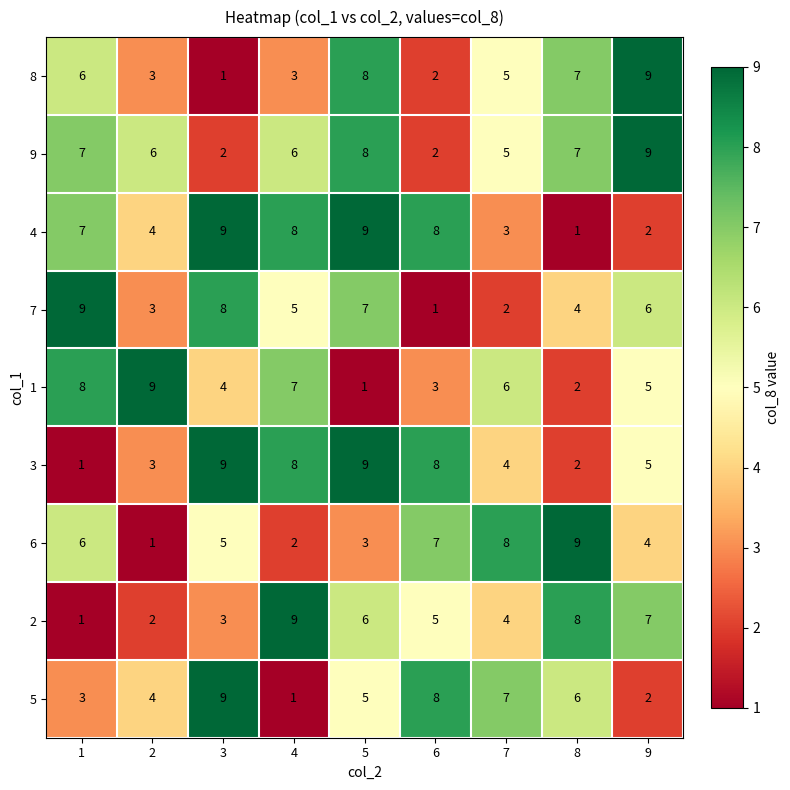

Which series changed the most between 1 and 9?

2